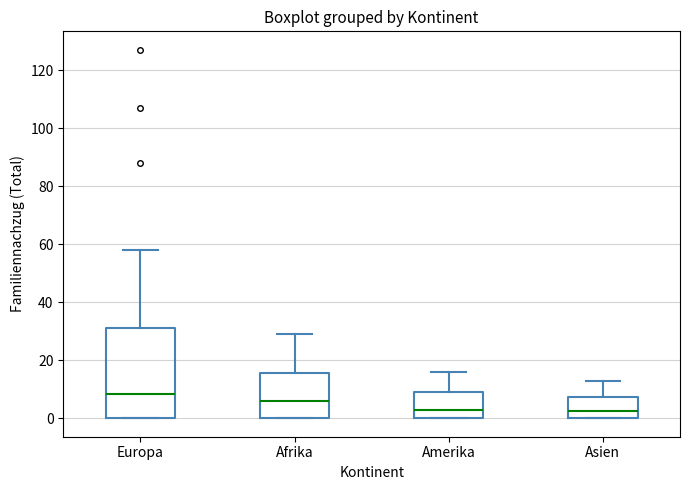

Reading left to right, transcribe this box plot: for each box, give where its median line is, the range the box spans, and where its two whiskers end, as read against the y-axis. The values are not printed on the chart, so give them approximately, as read against the axis.

Europa: median 8, box 0 to 32, whiskers 0 to 58
Afrika: median 6, box 0 to 16, whiskers 0 to 30
Amerika: median 4, box 0 to 10, whiskers 0 to 16
Asien: median 2, box 0 to 8, whiskers 0 to 14